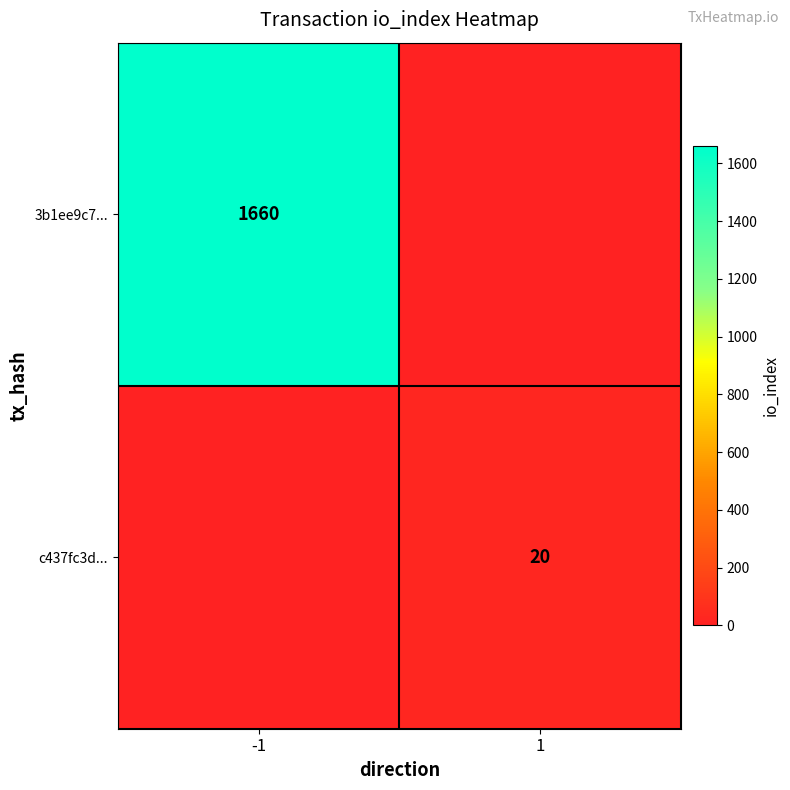

The 3b1ee9c7... series shows 580 at -1. True or false?

False